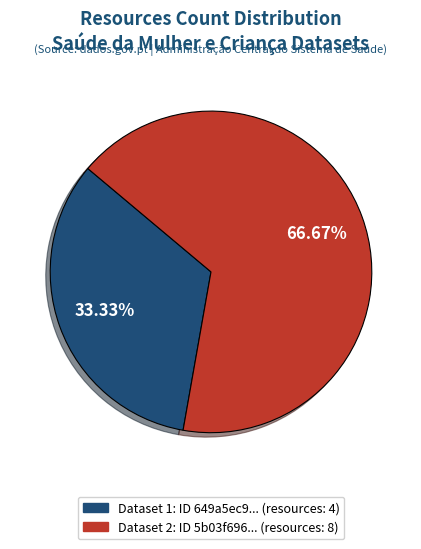

Is there a majority slice in this chart?

Yes